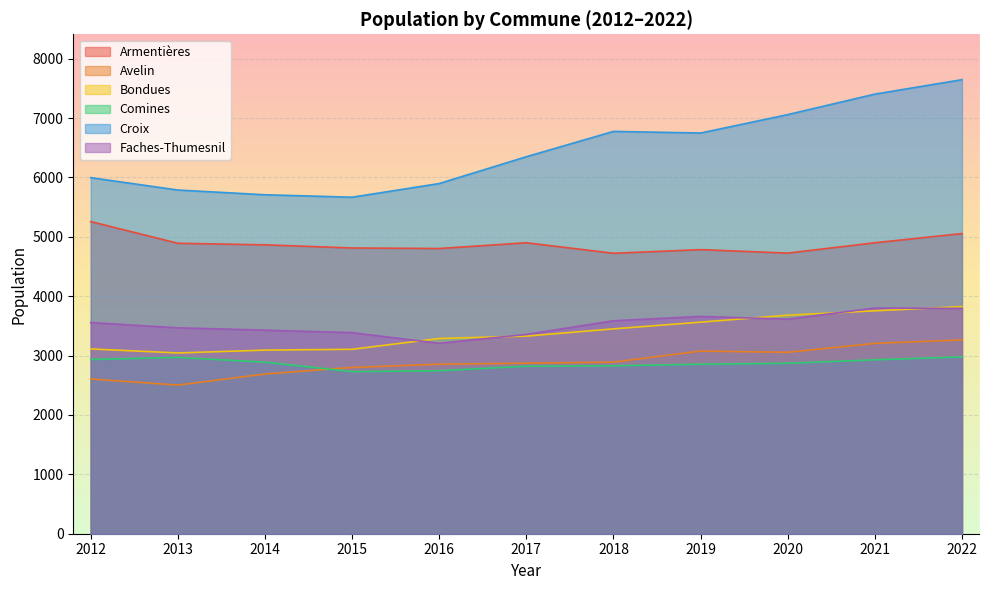

What is the difference between the second highest and second lowest values in the Armentières series?

329